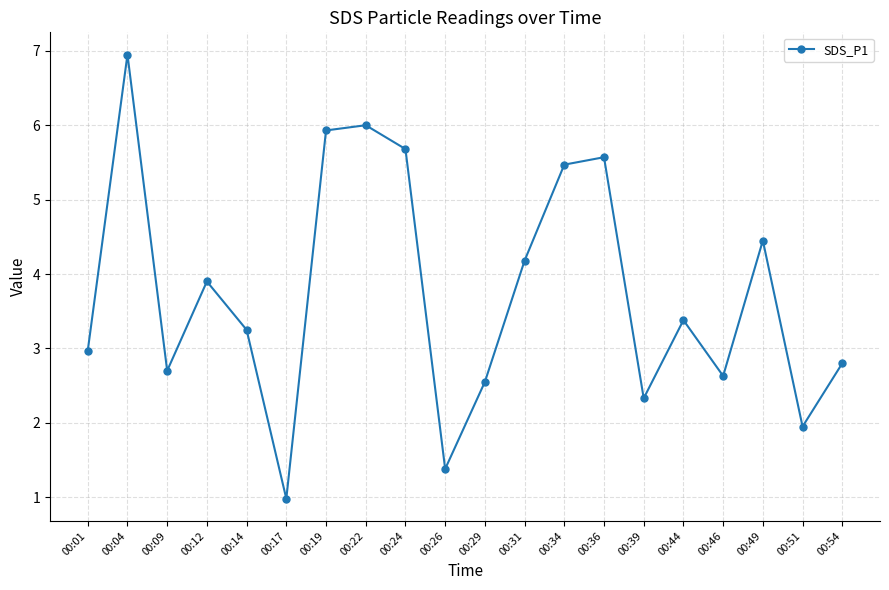

At which label is the value closest to 3?

00:01